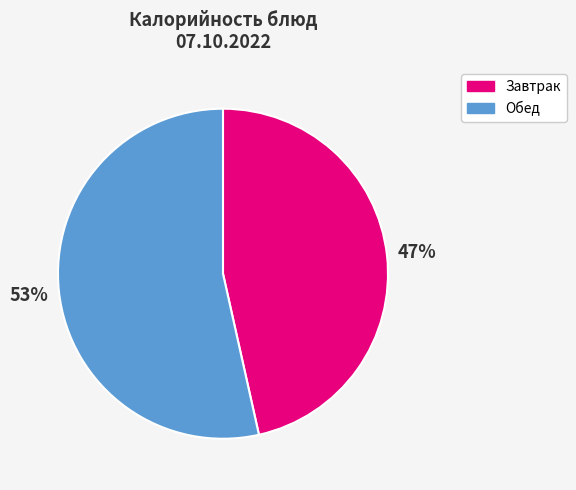

Count the number of slices in the pie.

2